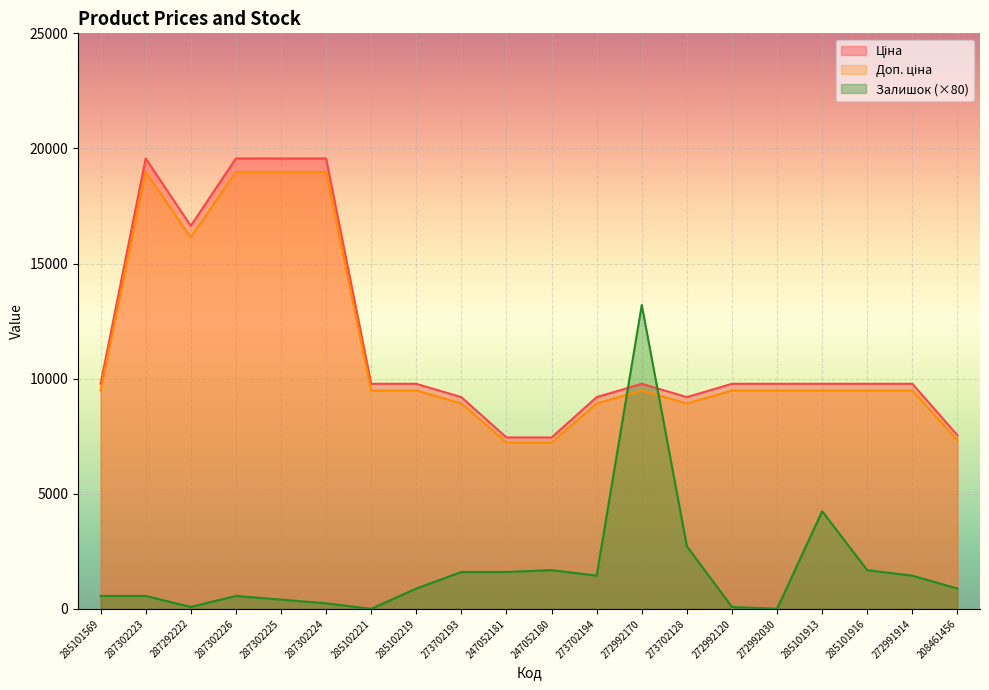

What value does the Доп. ціна series have at 287302224?

18977.9